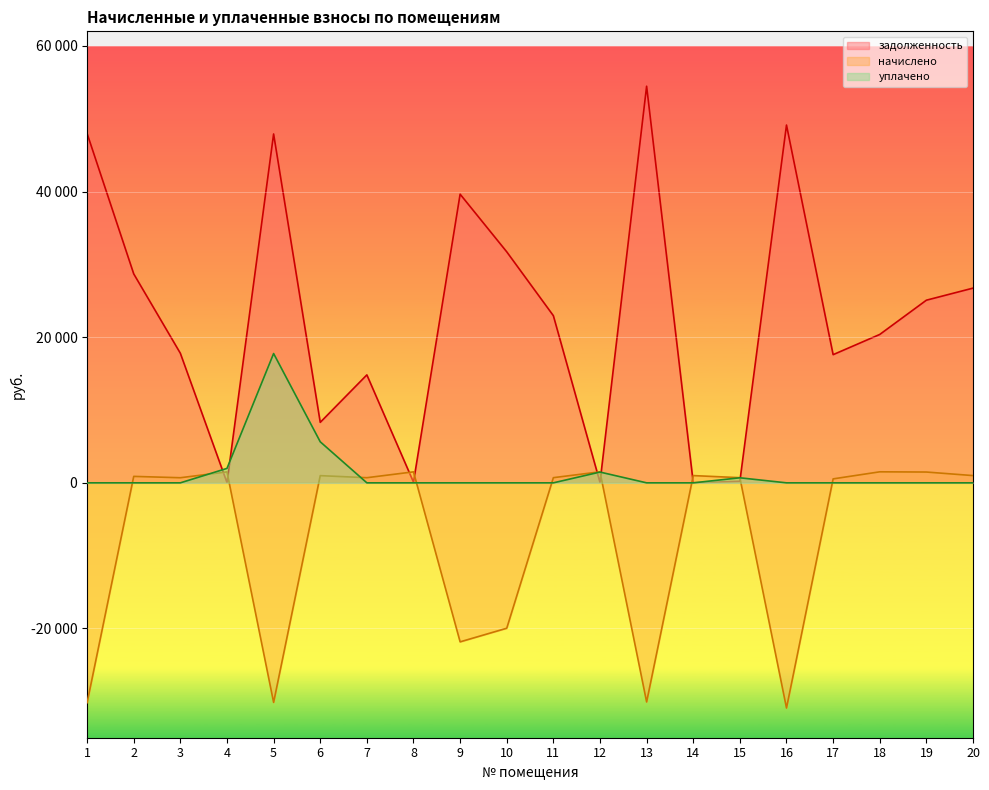

How many data points in задолженность are less than 22953?

10